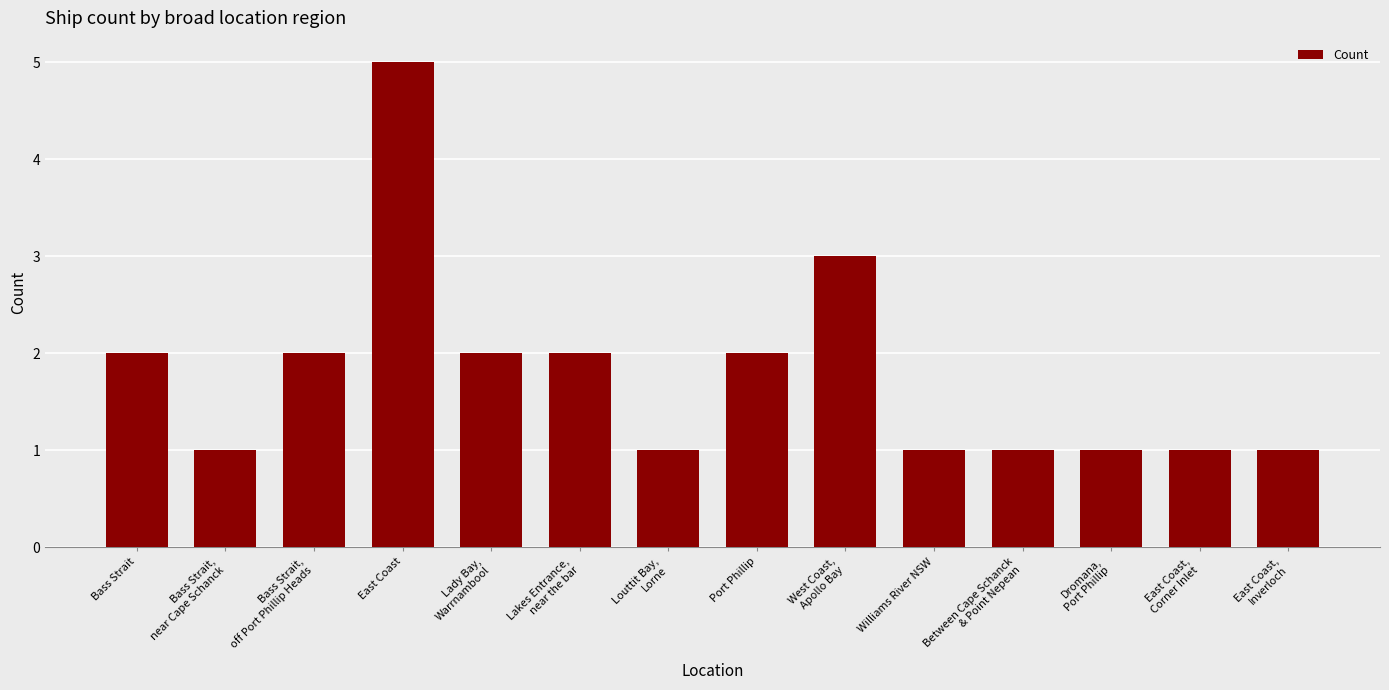

What is the difference between the maximum and minimum values?

4